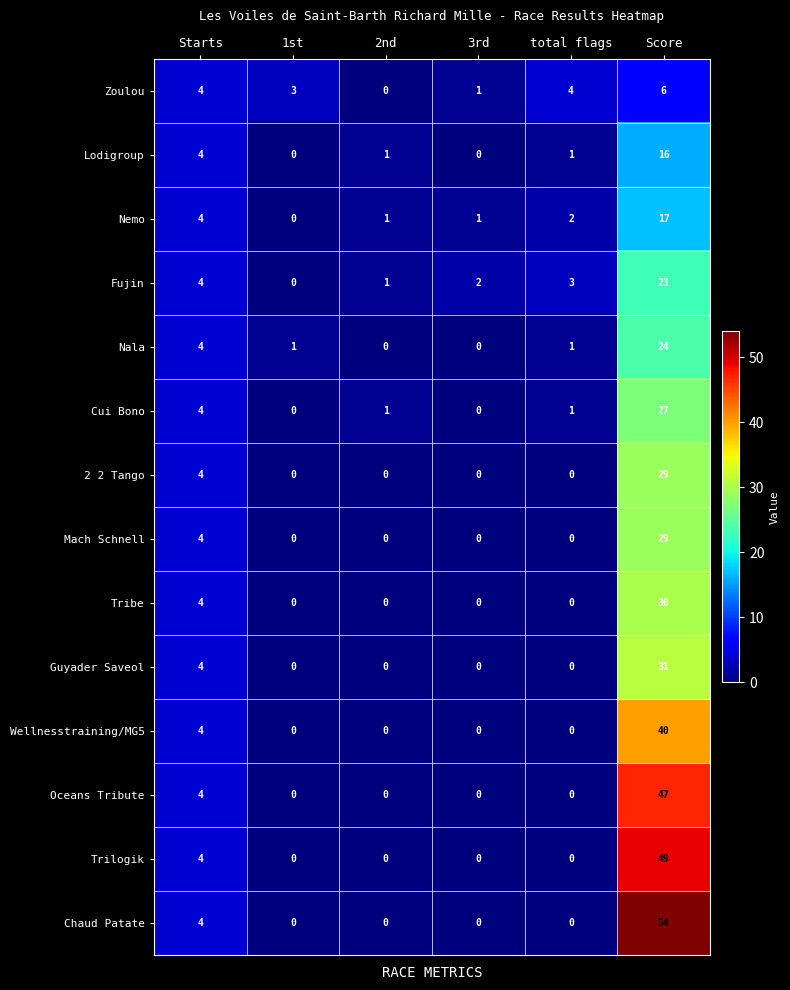

At which category is the sum across all series the highest?

Score